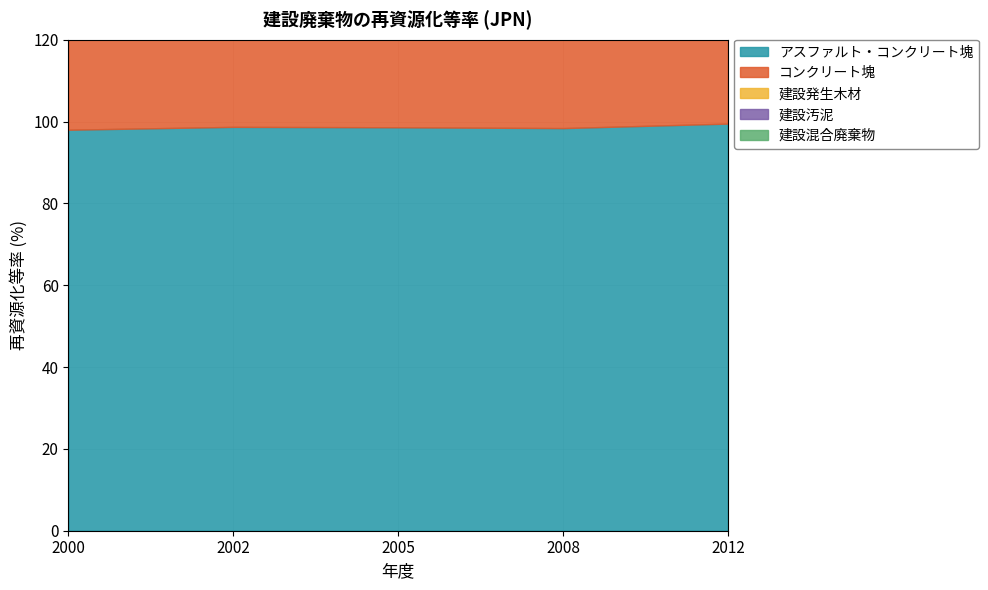

What is the value of the 建設発生木材 point at the 3rd from the left?

90.7